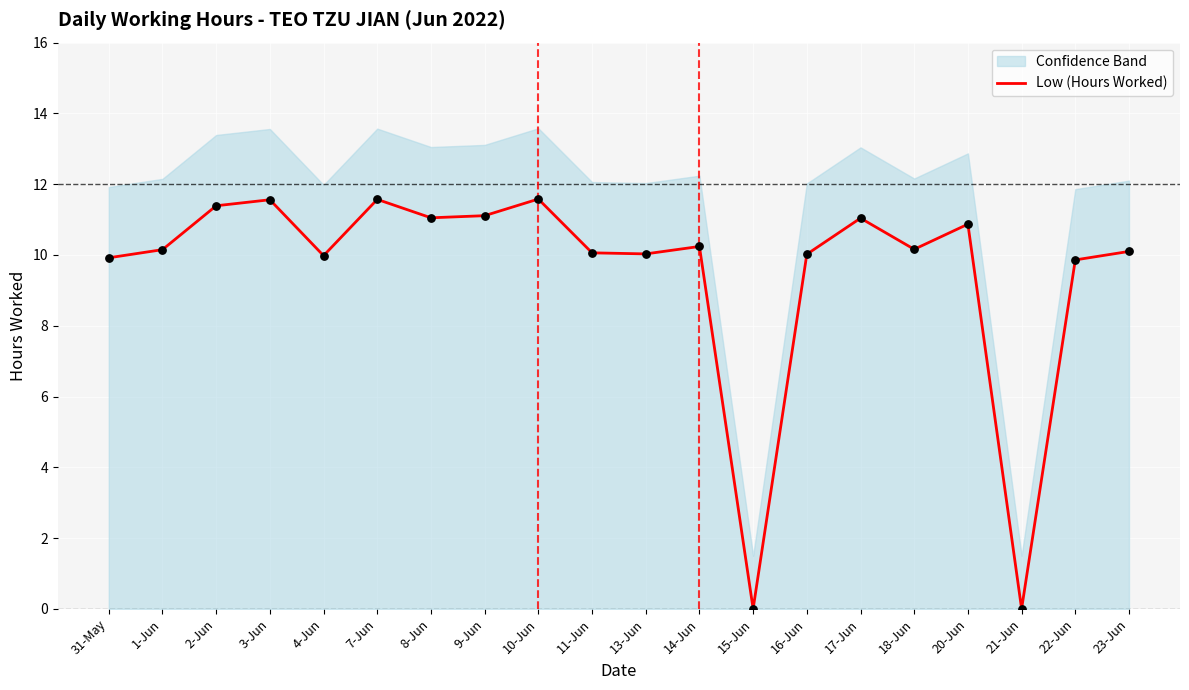

Between 1-Jun and 14-Jun, which is larger?

14-Jun